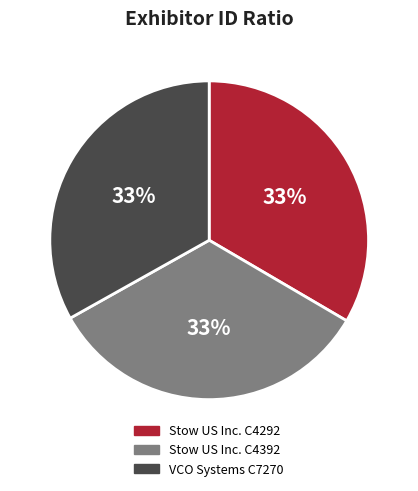

To the nearest percent, what is the average slice percentage?

33%